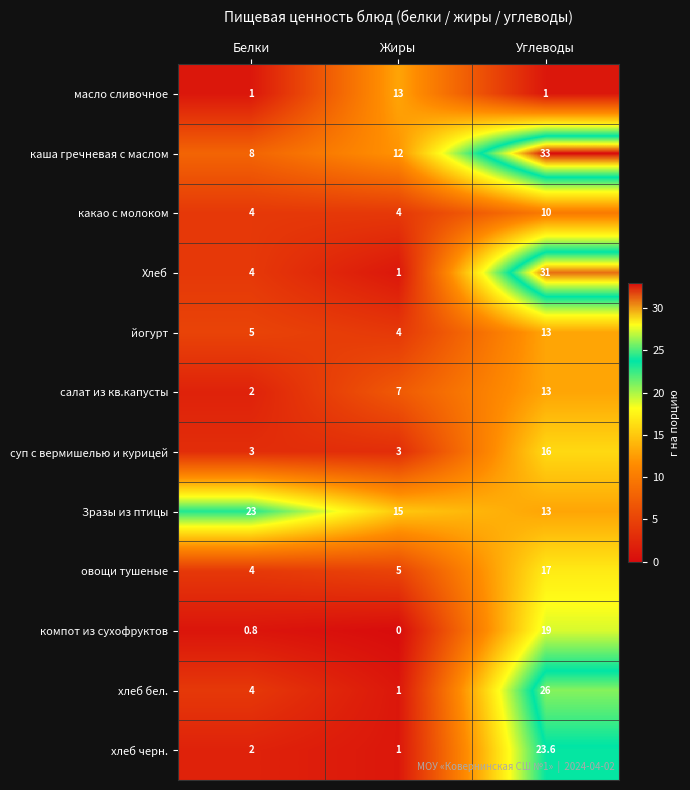

What is the spread (max minus min) of values at Жиры?

15.0